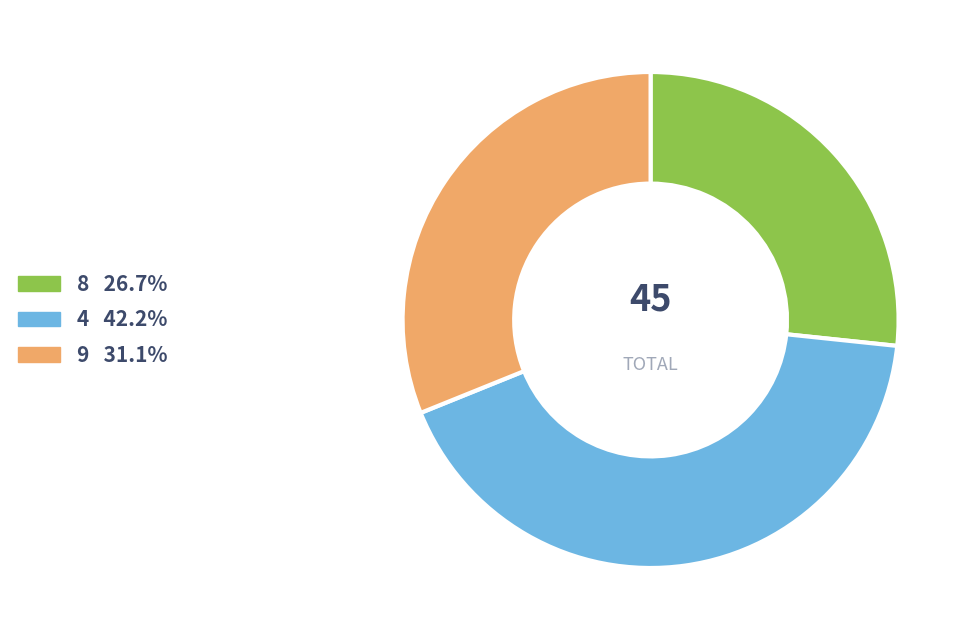

Does any single category account for the majority?

No